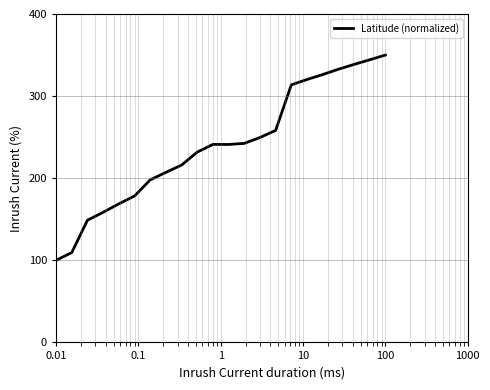

What is the smallest value displayed?

100.0